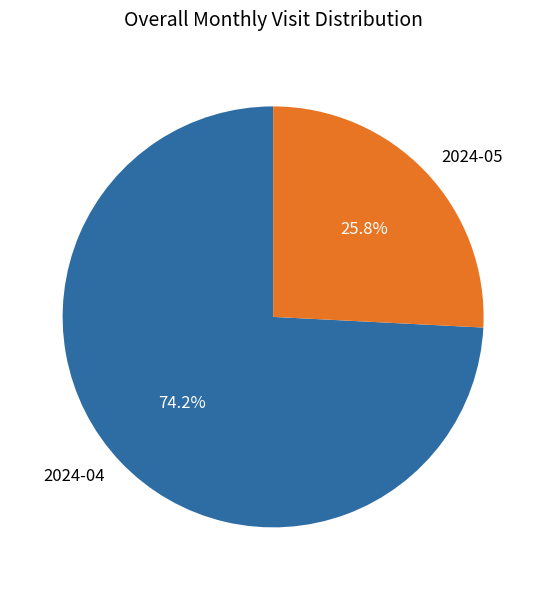

Does 2024-05 account for over 50% of the chart?

No